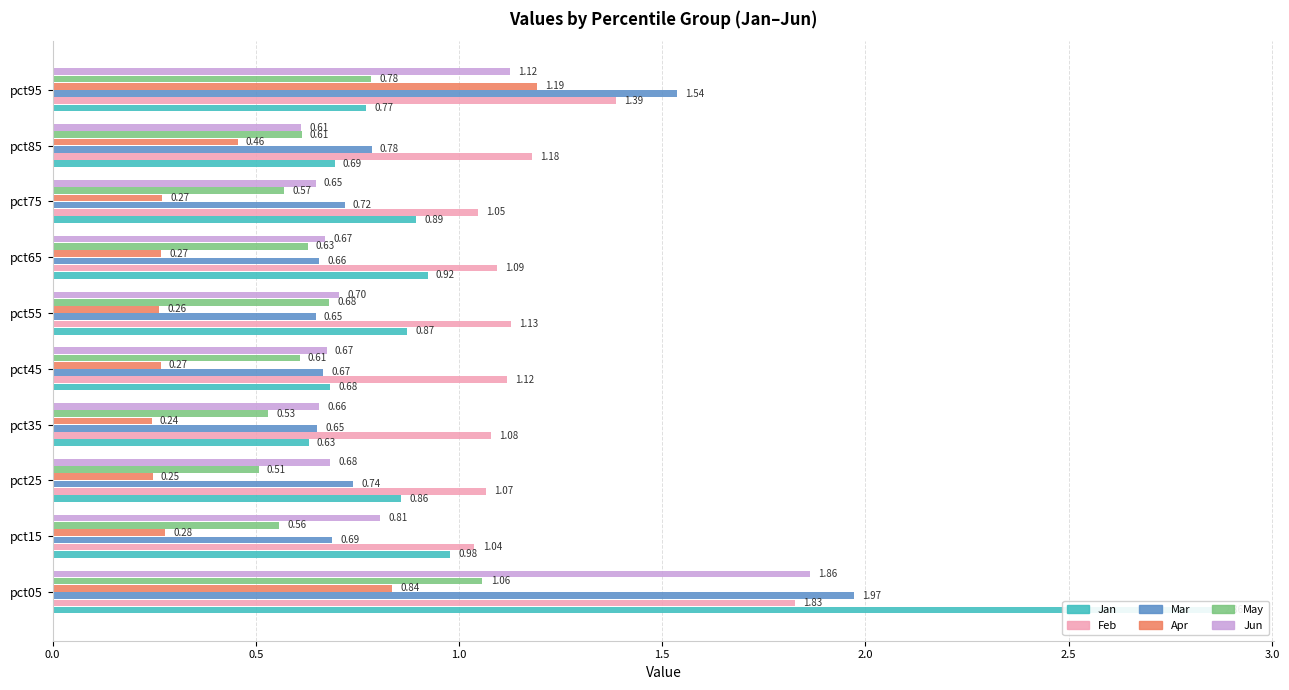

What is the greatest value displayed?

2.9